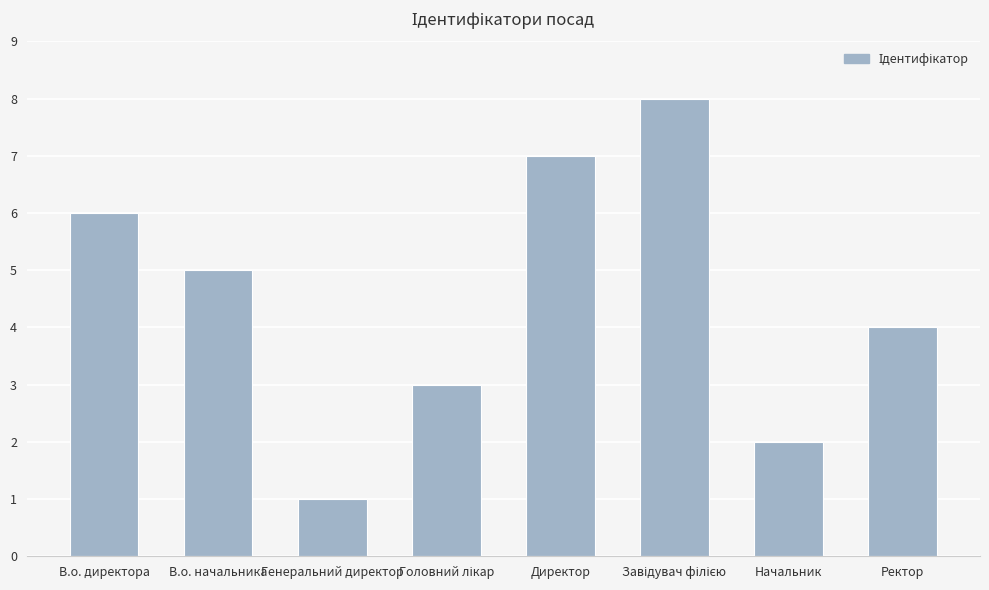

What is the label of the 8th bar from the right?

В.о. директора